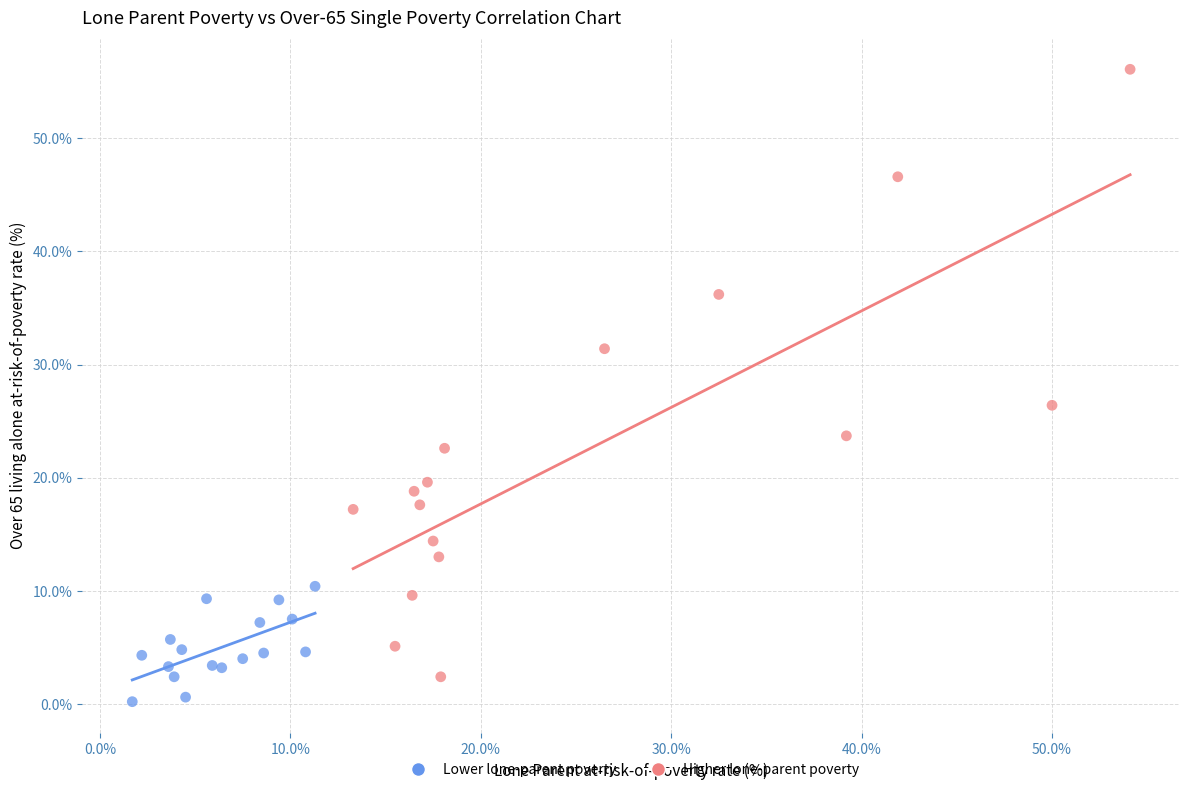

Which series reaches the maximum Y coordinate?

Higher lone-parent poverty